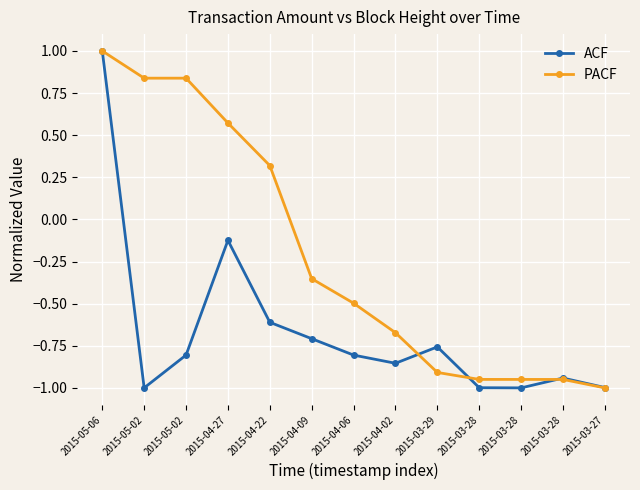

Is the value of ACF at 2015-03-27 greater than the value of PACF at 2015-03-29?

No